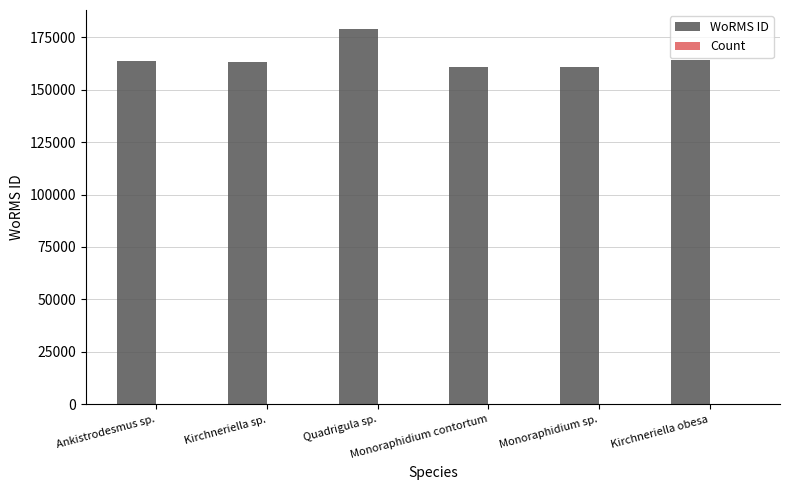

Which series has the largest range (max minus min)?

WoRMS ID